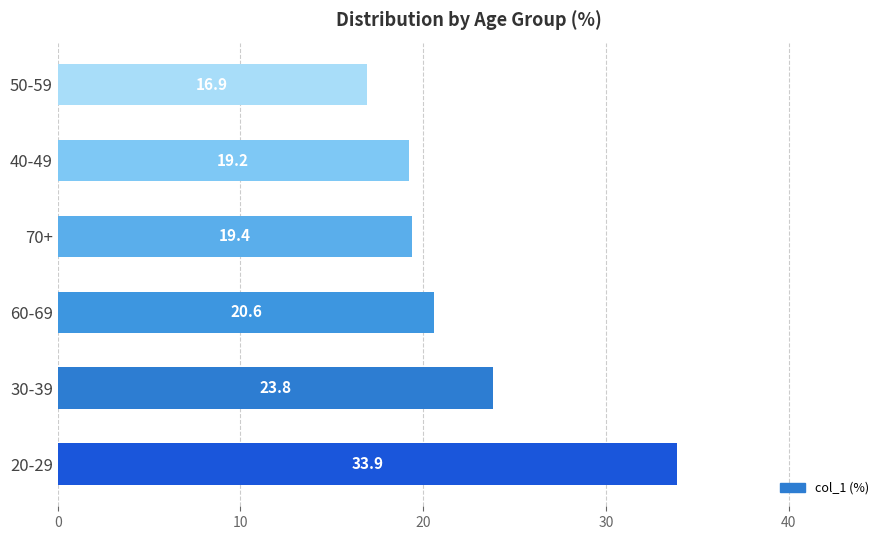

The chart shows a value of 33.9 at 20-29. True or false?

True